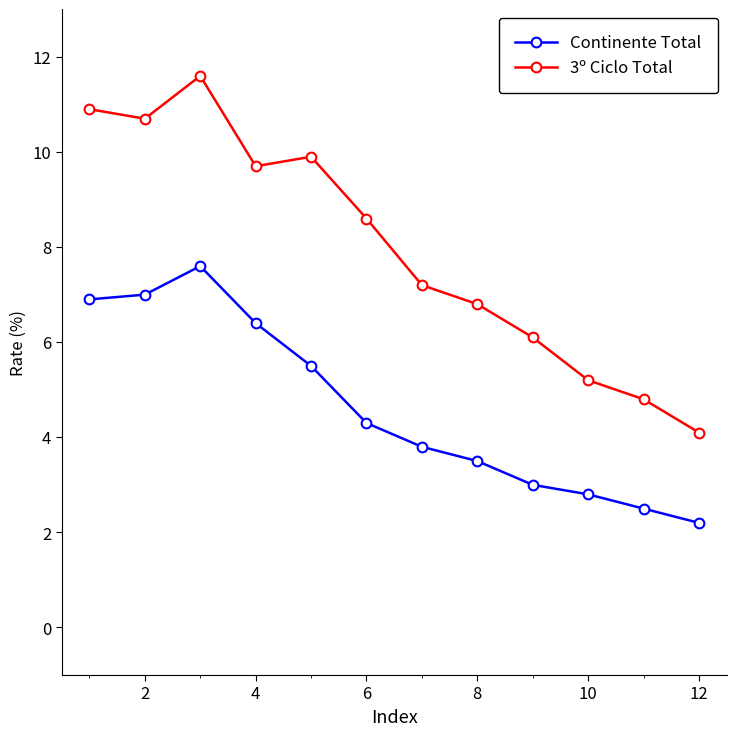

Reading left to right, transcribe all the data shown in this chart.

Continente Total: 6.9	7.0	7.6	6.4	5.5	4.3	3.8	3.5	3.0	2.8	2.5	2.2
3º Ciclo Total: 10.9	10.7	11.6	9.7	9.9	8.6	7.2	6.8	6.1	5.2	4.8	4.1